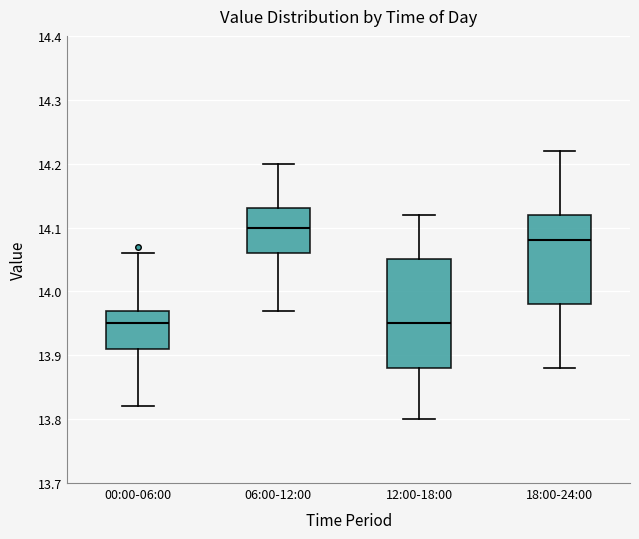

Which box is the tallest, from its lower edge to its upper edge?

12:00-18:00